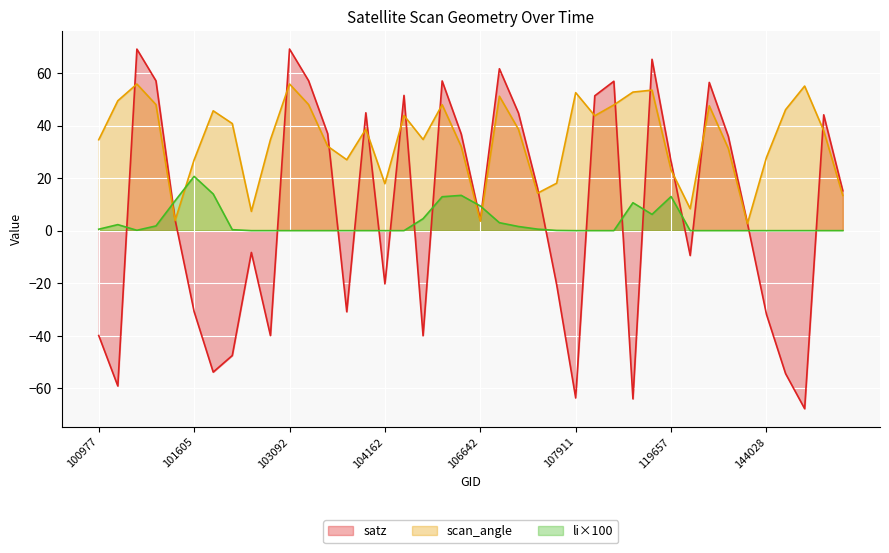

The value of scan_angle at 100977 is 24.2. True or false?

False